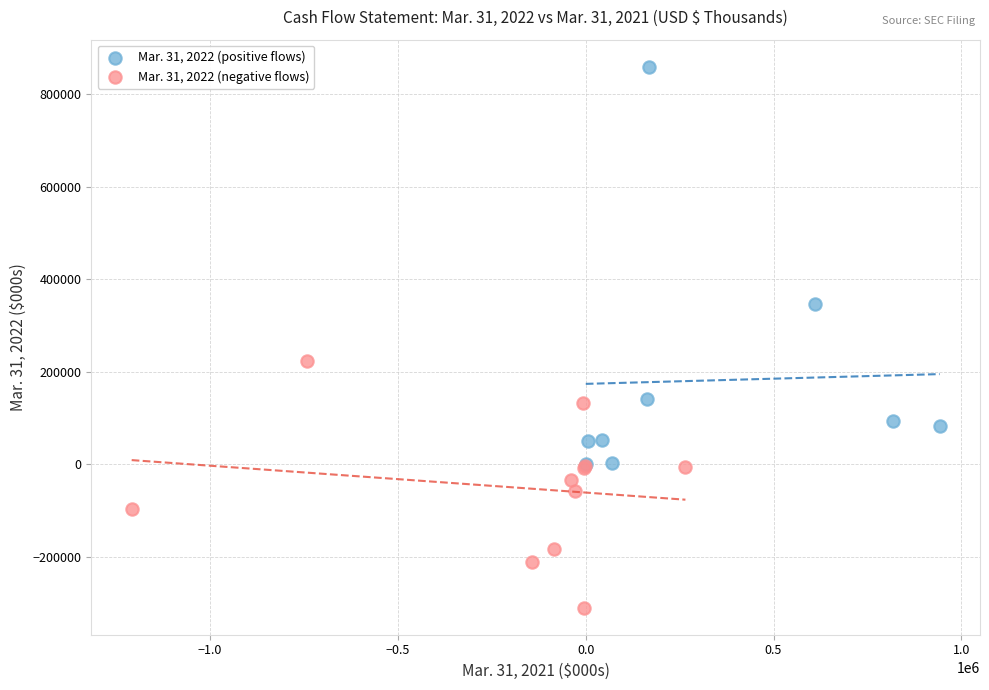

Which series has the largest Y range (max minus min)?

Mar. 31, 2022 (positive flows)